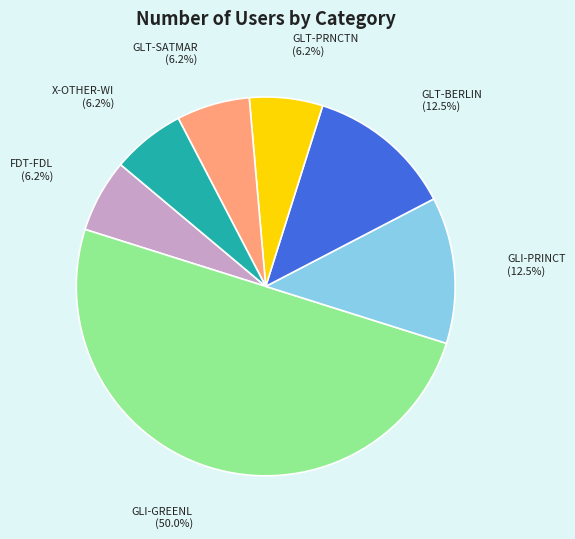

Does GLT-PRNCTN represent more than half of the total?

No